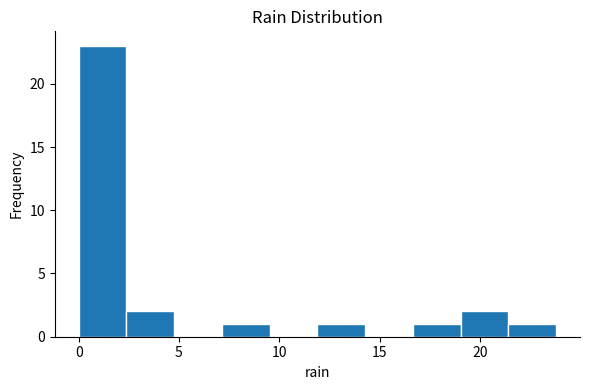

Reading left to right, transcribe this chart: for each bar, give the range it covers on the x-axis and its height. Neither the bar edges nor the heights are printed on the chart, so give them approximately, as read against the axes.

0.0 to 2.5: 23
2.5 to 5.0: 2
5.0 to 7.0: 0
7.0 to 9.5: 1
9.5 to 12.0: 0
12.0 to 14.5: 1
14.5 to 16.5: 0
16.5 to 19.0: 1
19.0 to 21.5: 2
21.5 to 24.0: 1